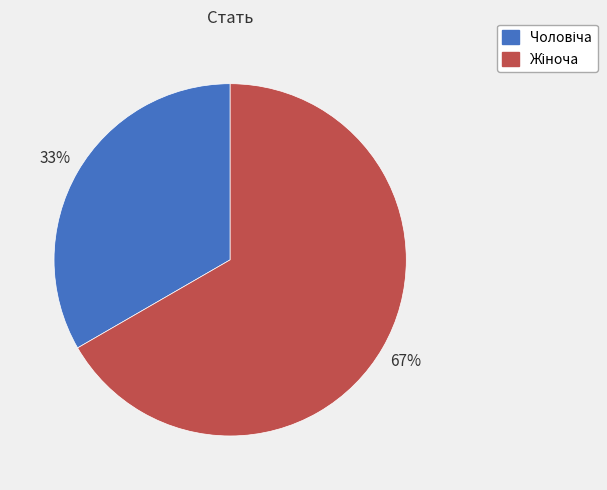

To the nearest percent, what is the average slice percentage?

50%